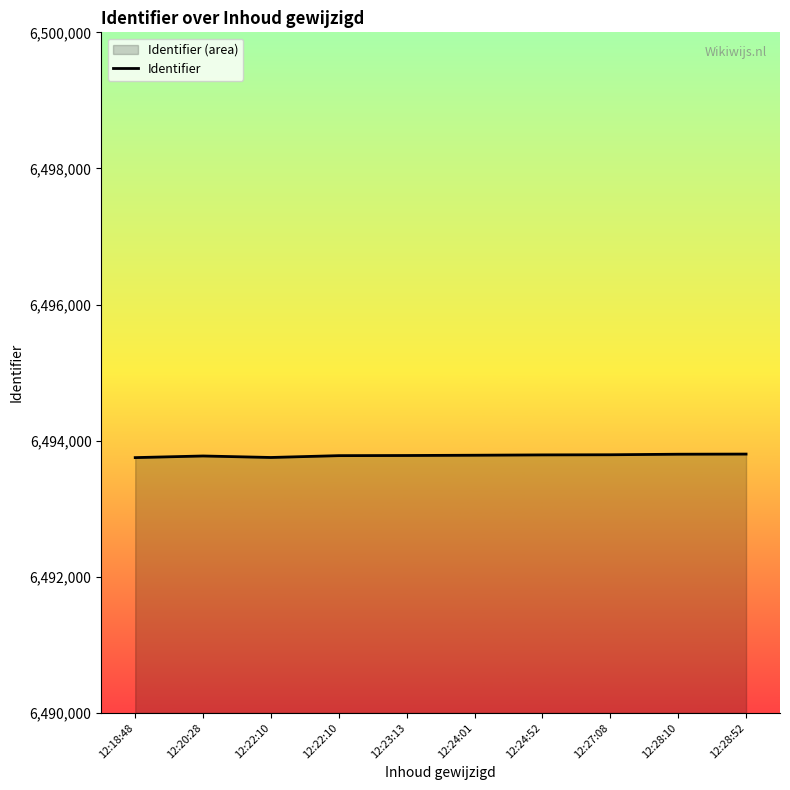

How many points are lower than both their immediate neighbors (excluding endpoints)?

1